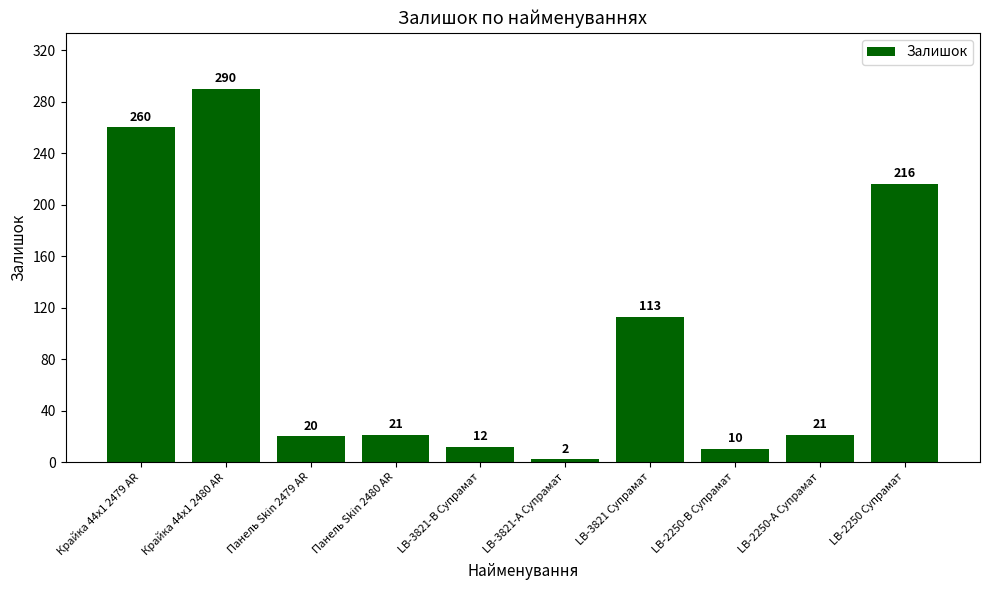

The chart shows a value of 62 at LB-2250 Супрамат. True or false?

False